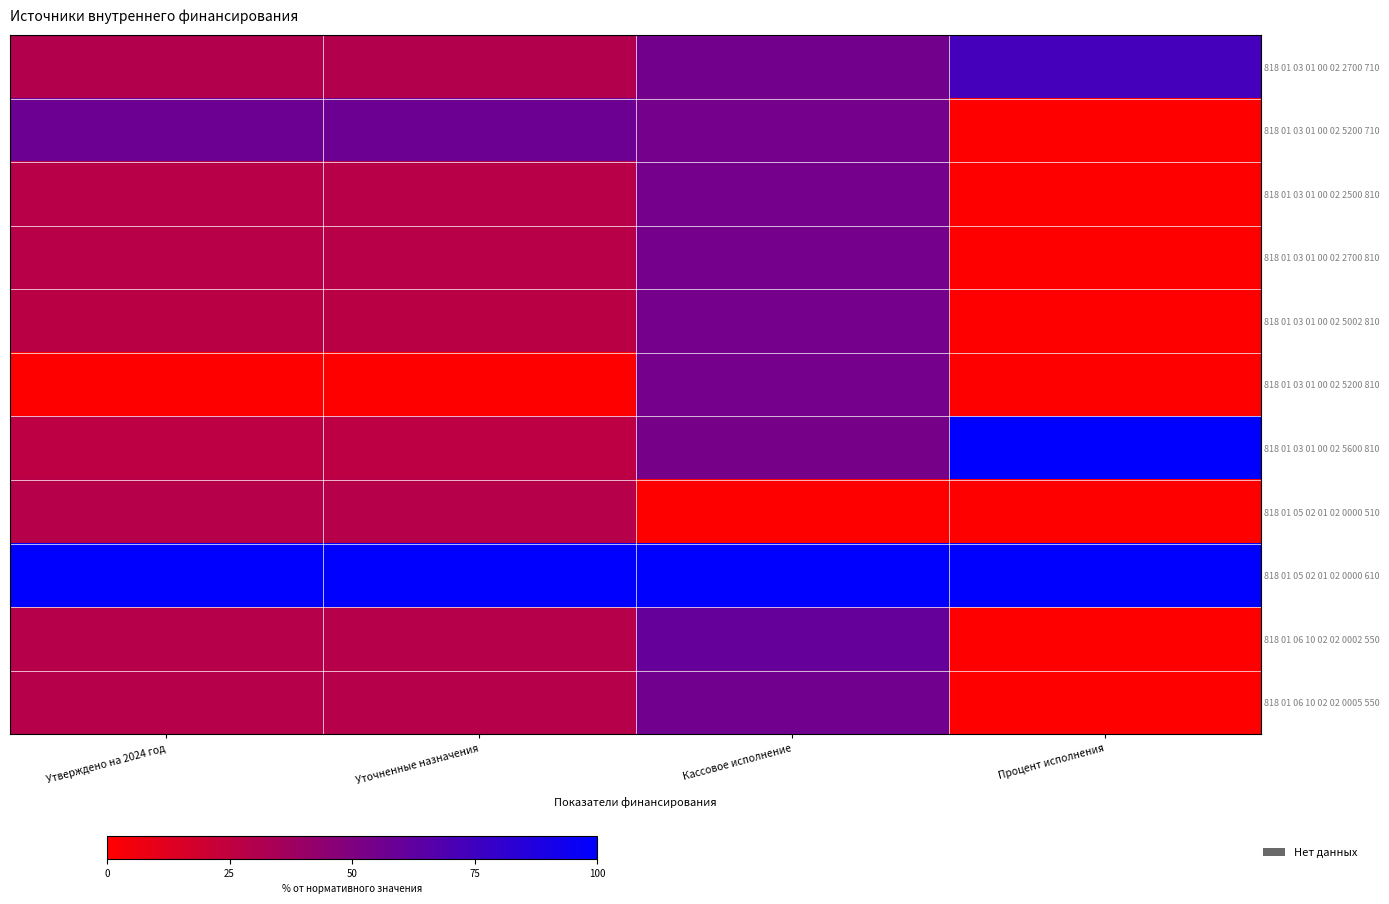

Between Утверждено на 2024 год and Процент исполнения, which is larger?

Процент исполнения